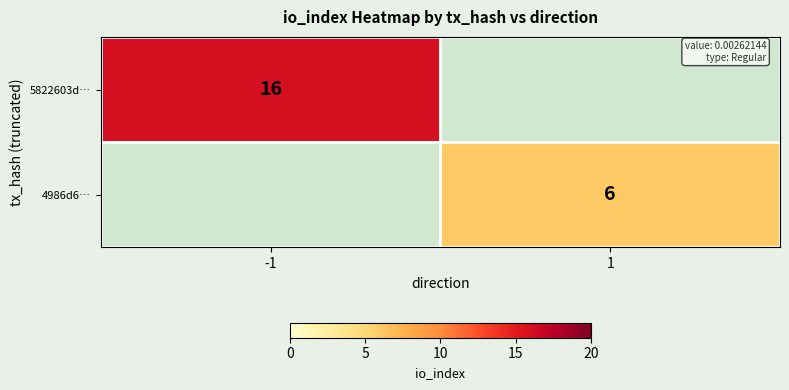

The value of 4986d6… at 1 is 2. True or false?

False